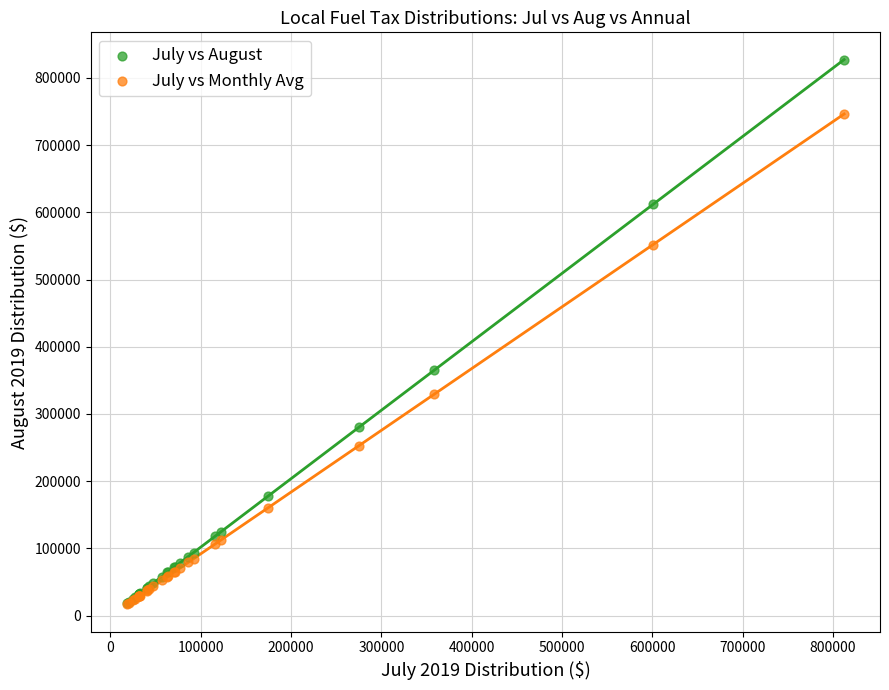

In the July vs August series, what Y value is closest to 422761?

364840.3